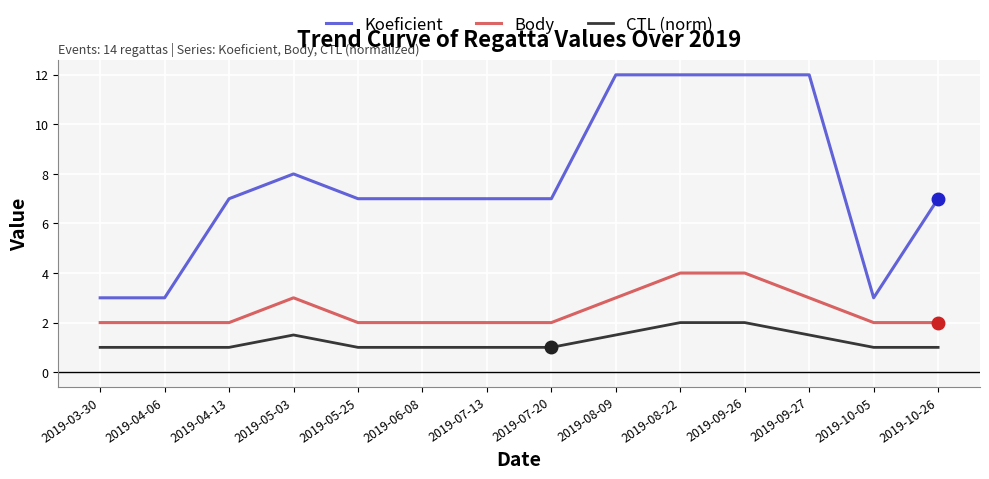

Does the chart have visible grid lines?

Yes